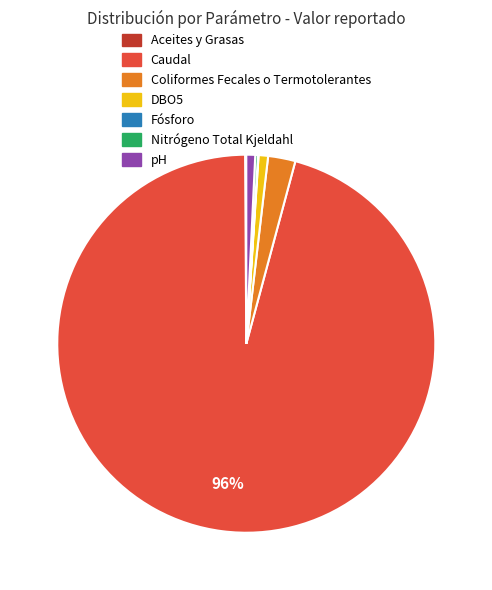

Does Caudal account for over 50% of the chart?

Yes